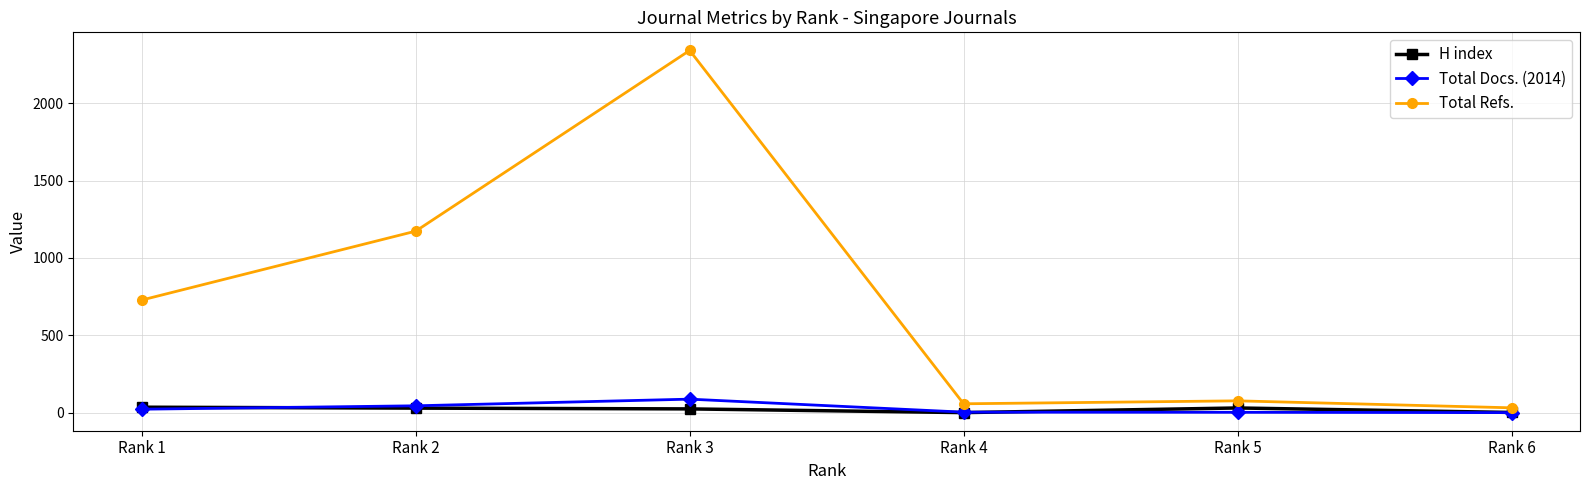

Is this an area chart (filled region under the line)?

No